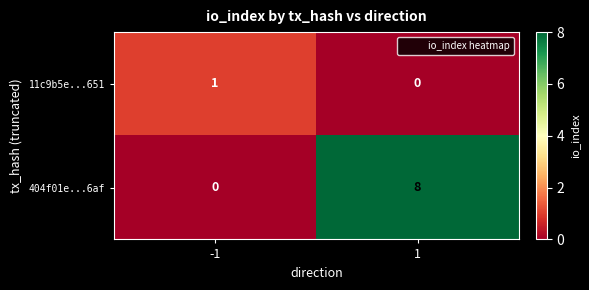

What is the difference between the highest and lowest values at 1?

8